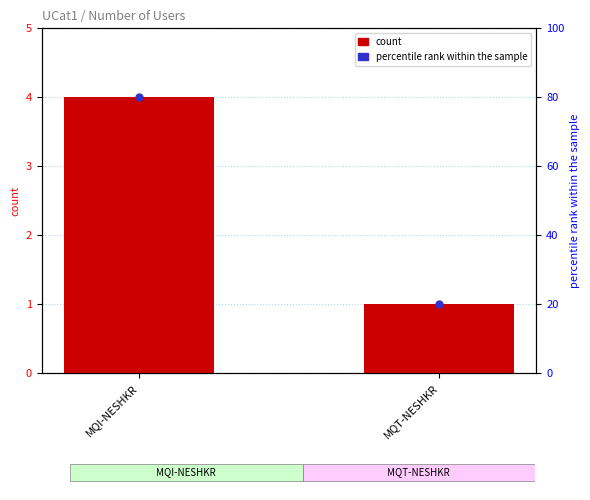

Is the value of percentile rank within the sample at MQT-NESHKR greater than the value of count at MQI-NESHKR?

Yes